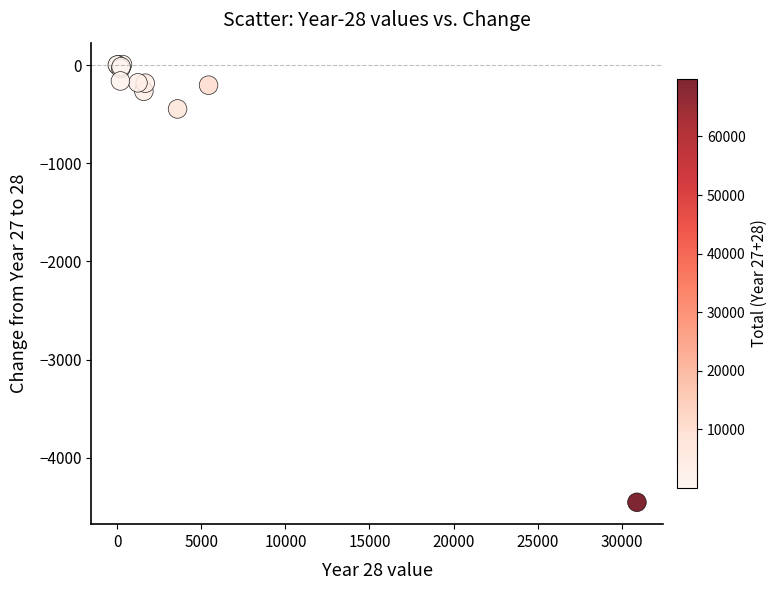

What Y value in the scatter plot is closest to -2223?

-447